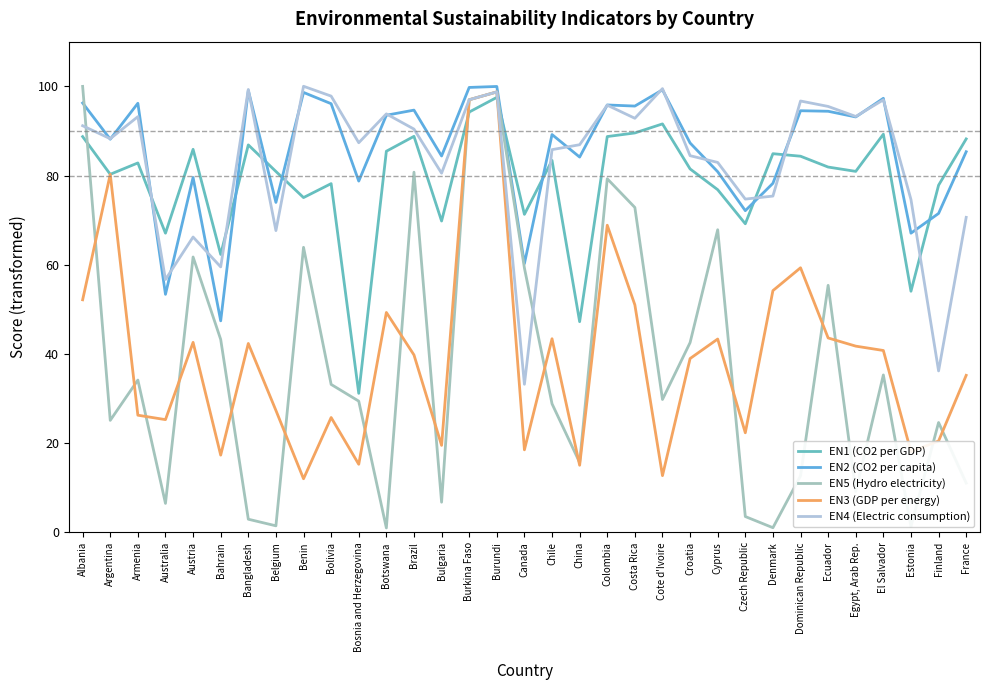

Is this an area chart (filled region under the line)?

No